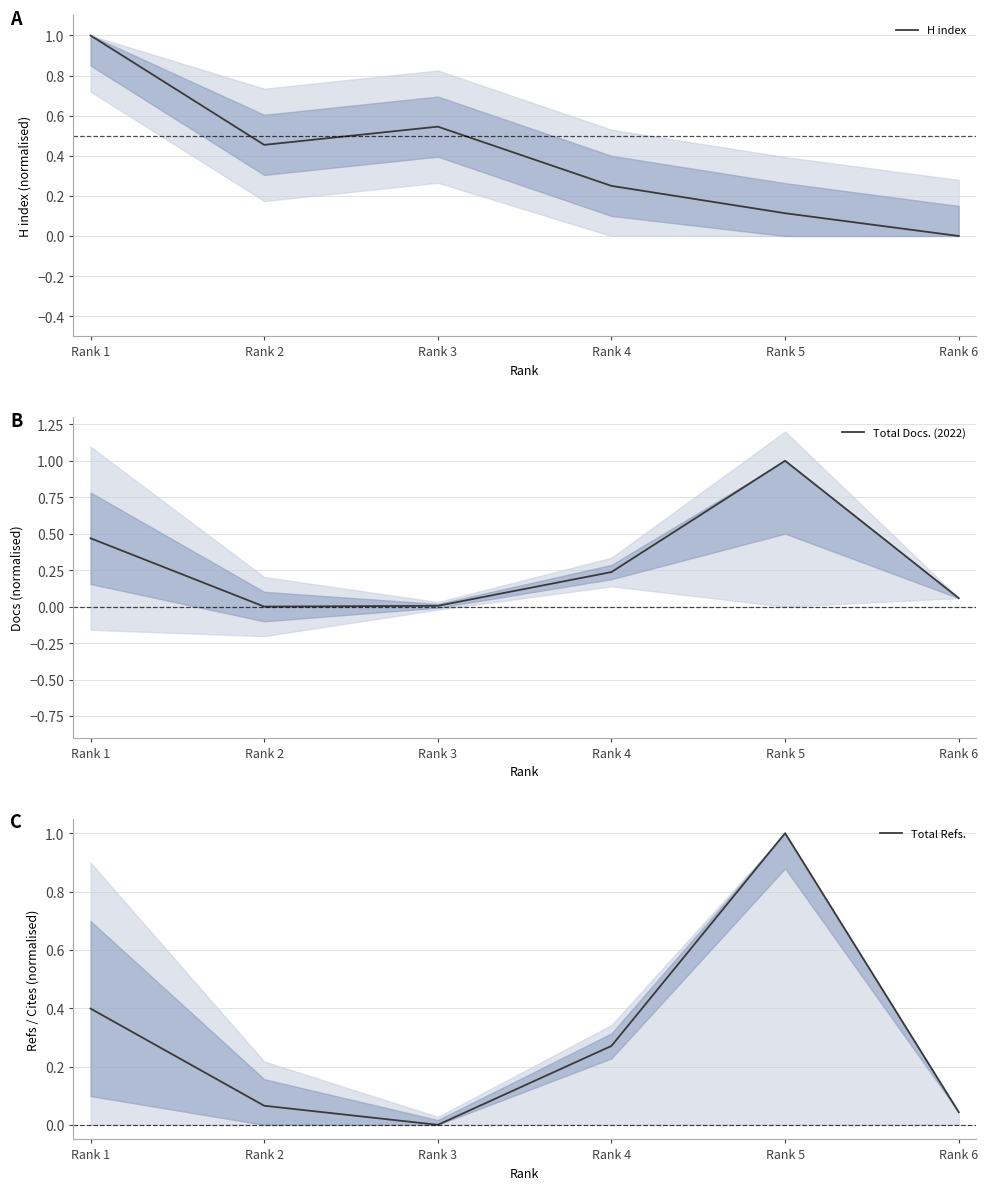

Which series has the largest range (max minus min)?

H index